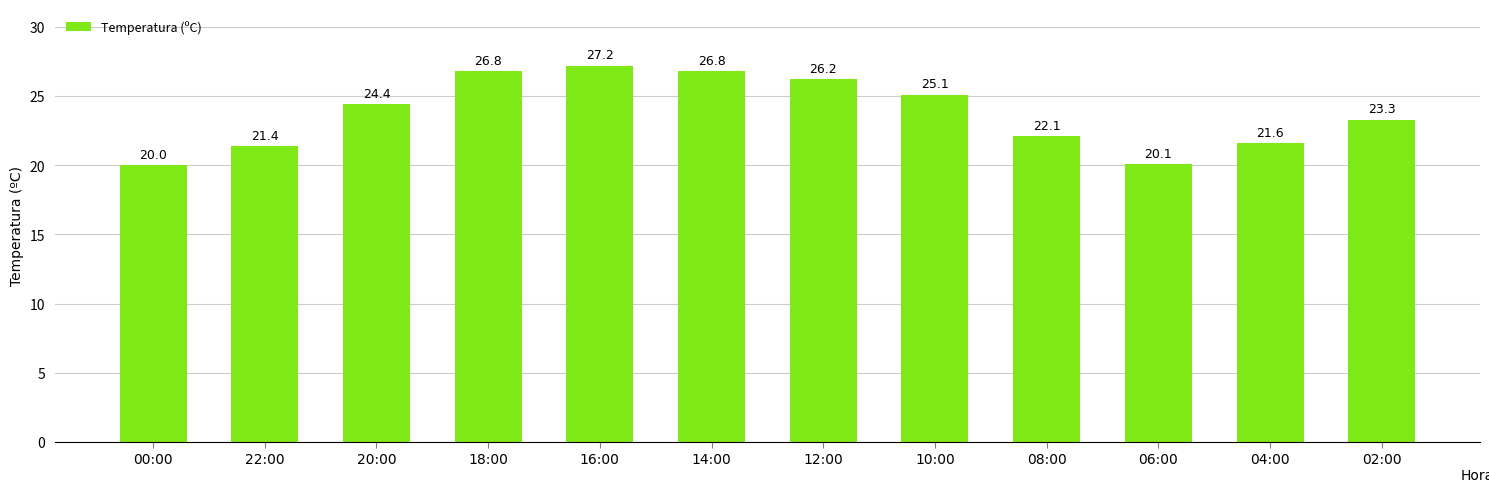

How many values are below 24?

6